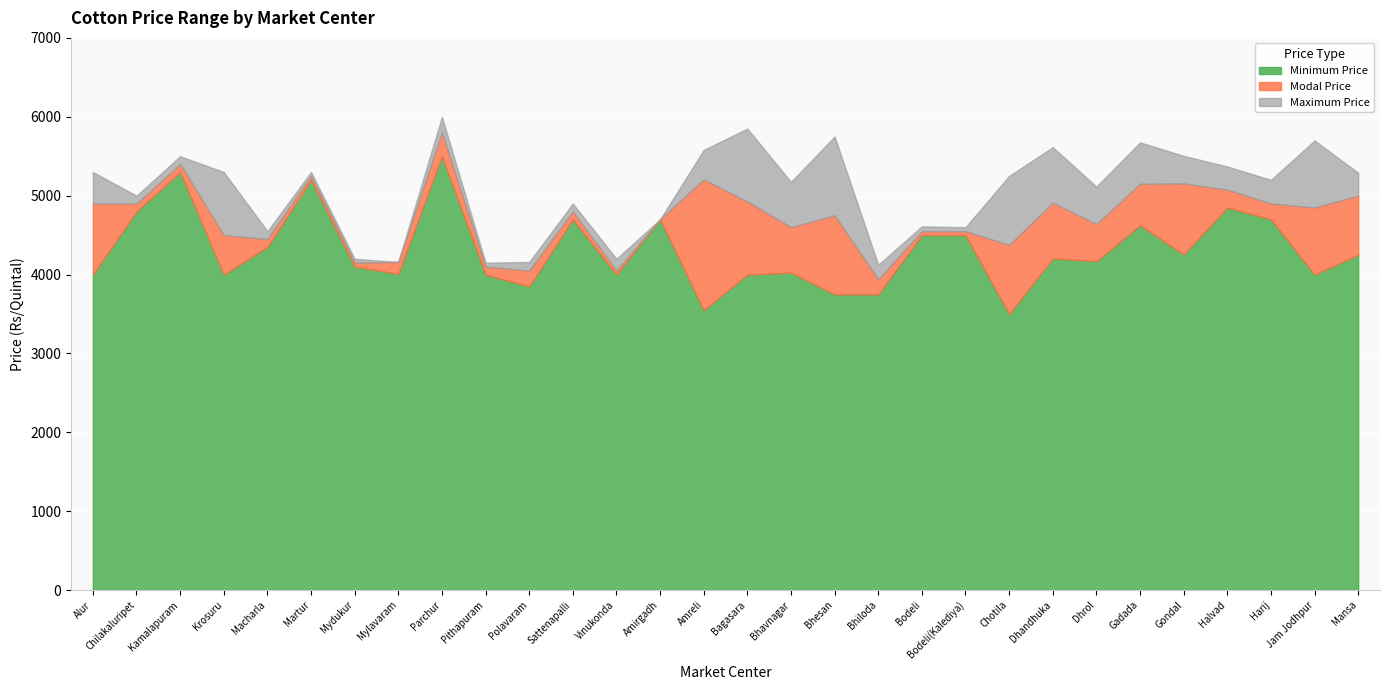

At Bhavnagar, list the series in order from largest to smallest.

Maximum Price, Modal Price, Minimum Price